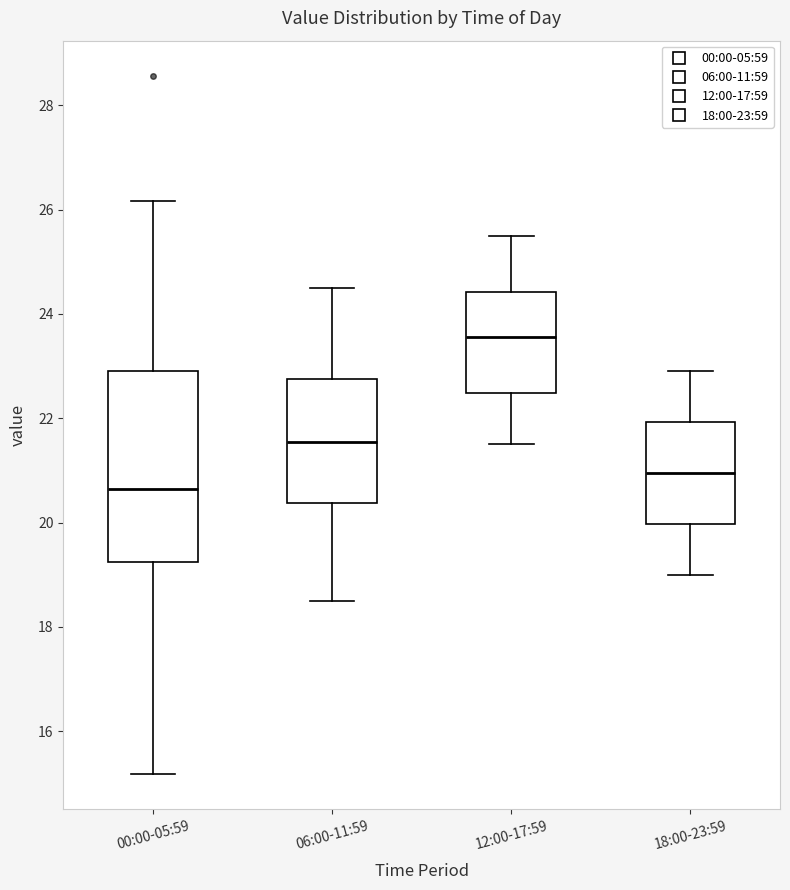

Where does the upper whisker of the box for 00:00-05:59 end on the y-axis? The values are not printed on the chart, so give them approximately, as read against the axis.

26.2